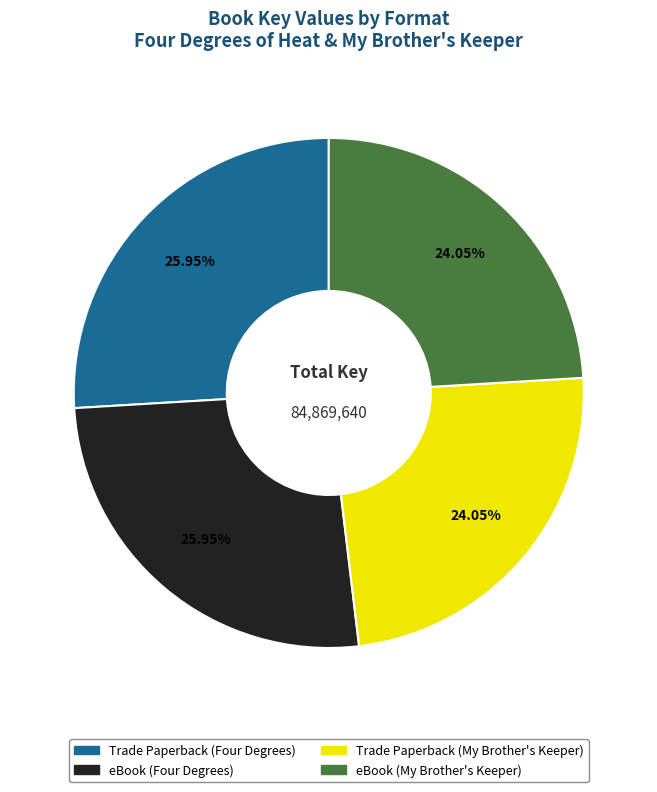

What is the ratio of the value at eBook (Four Degrees) to the value at eBook (My Brother's Keeper)?

1.1